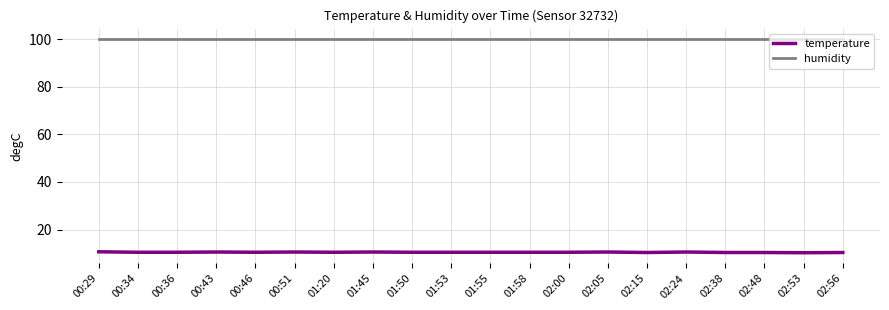

What are all the series names shown in the legend?

temperature, humidity